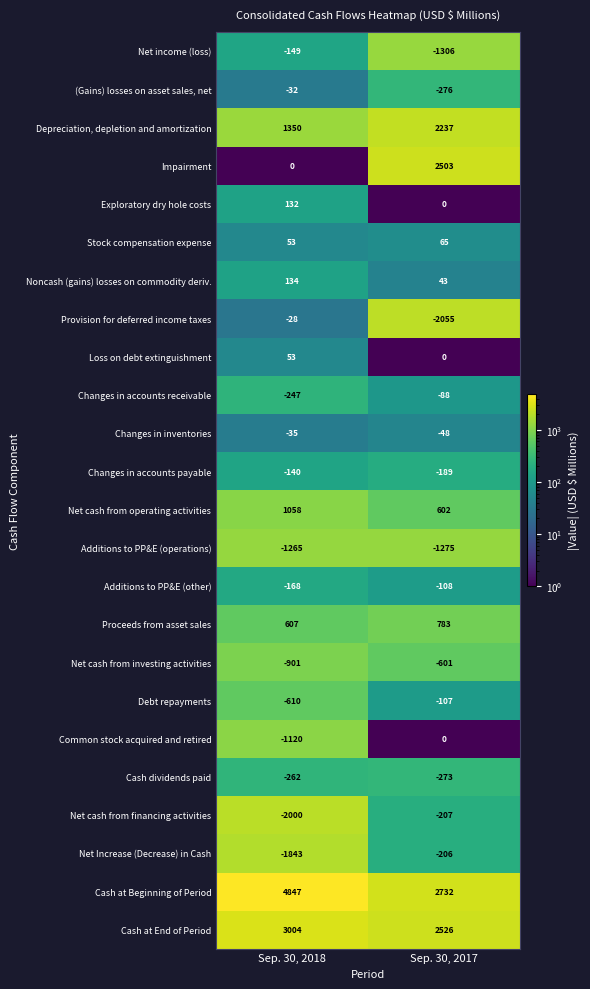

At which category is the sum across all series the highest?

Sep. 30, 2017